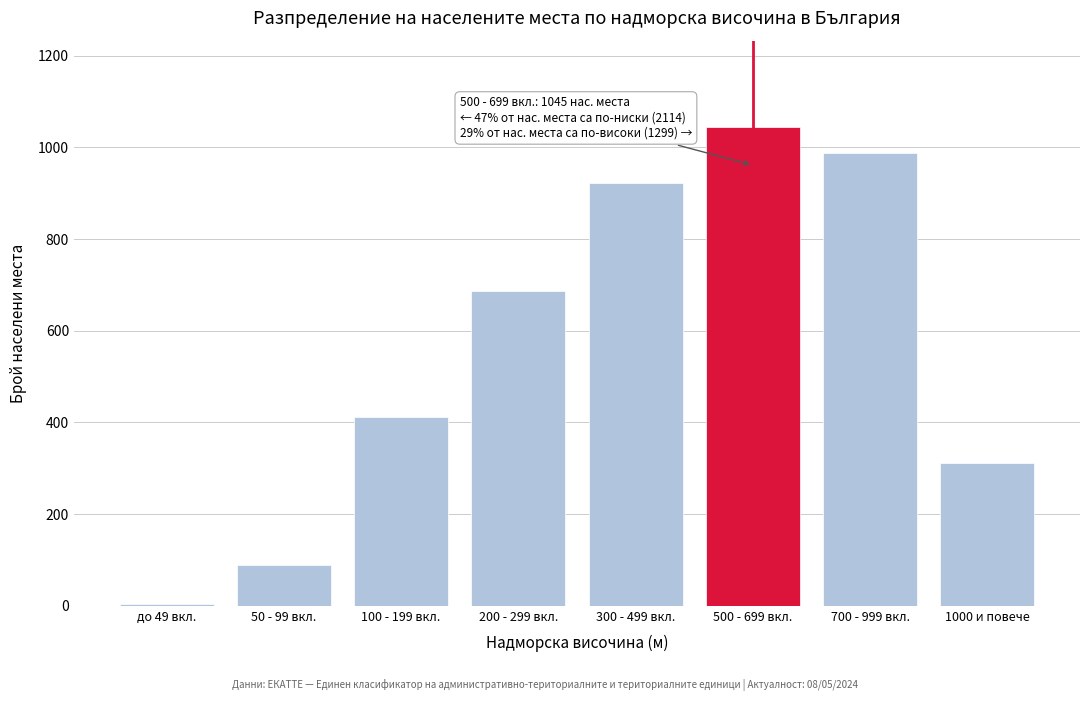

Reading left to right, what are all the values shown in this chart?

до 49 вкл.=3	50 - 99 вкл.=89	100 - 199 вкл.=412	200 - 299 вкл.=687	300 - 499 вкл.=923	500 - 699 вкл.=1045	700 - 999 вкл.=987	1000 и повече=312